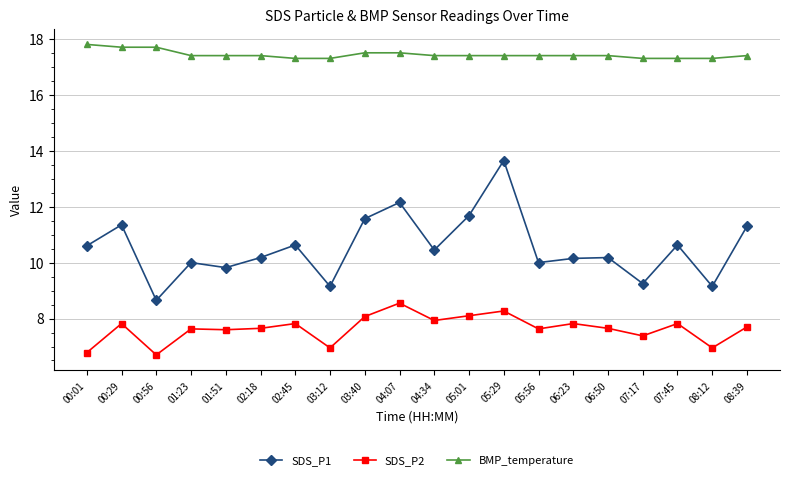

What is the maximum value for SDS_P1?

13.7